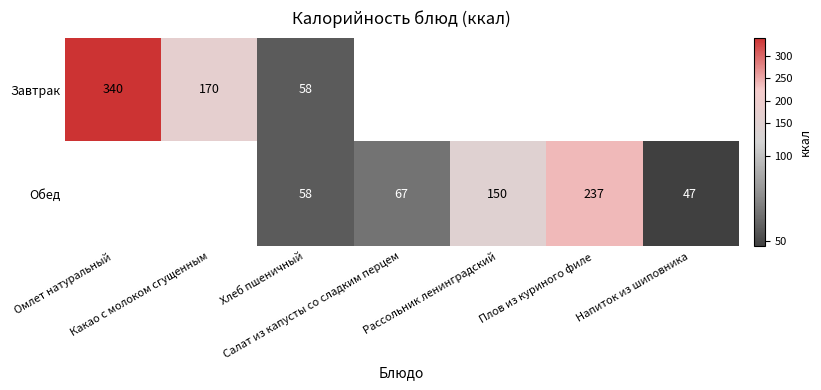

True or false: Завтрак has a value of 99.9 at Какао с молоком сгущенным.

False